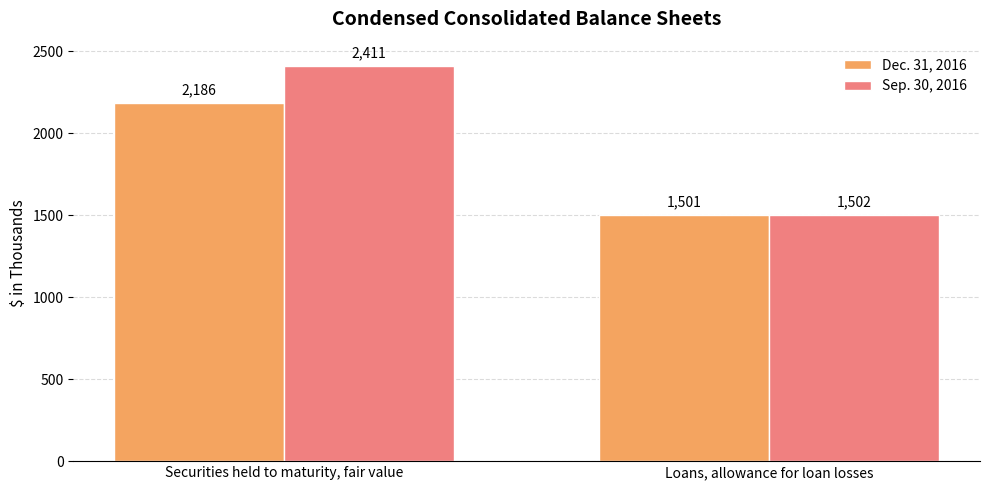

Which series has the largest range (max minus min)?

Sep. 30, 2016